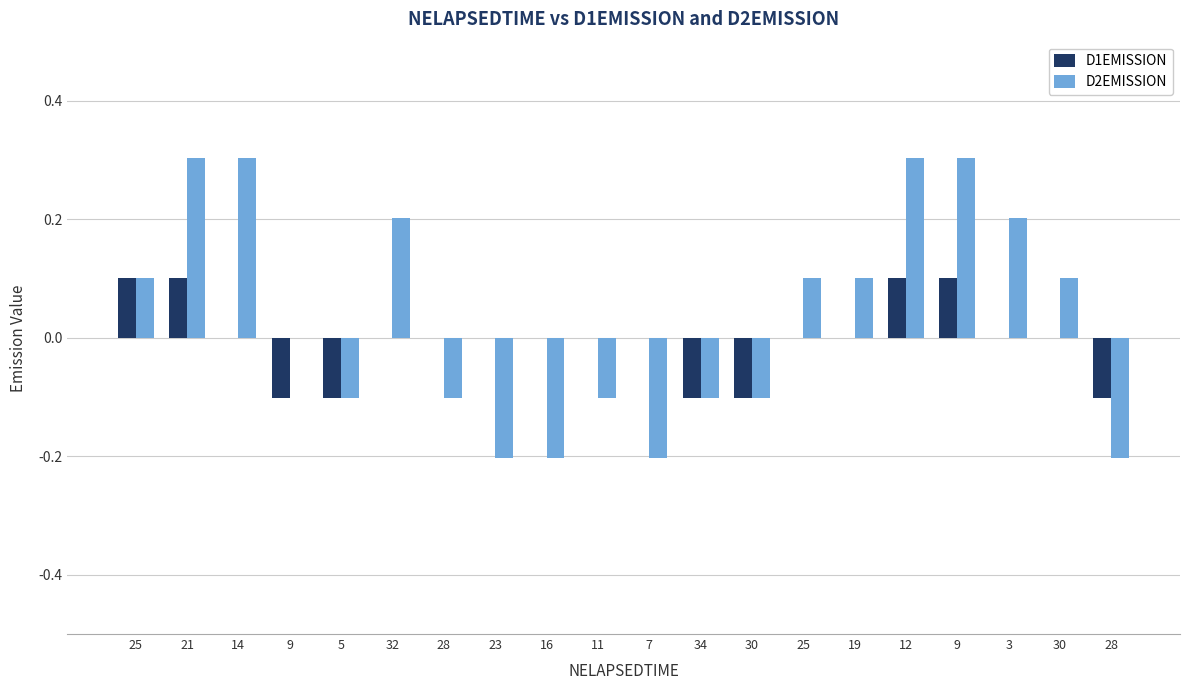

At which label does D2EMISSION first exceed 0?

25